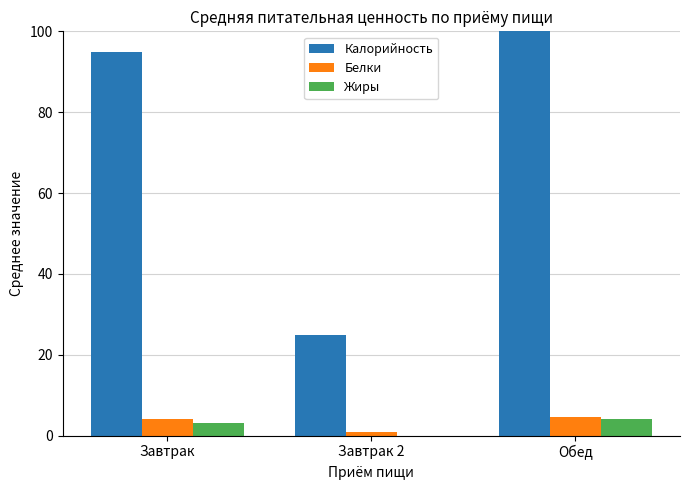

What is the maximum value for Жиры?

4.1